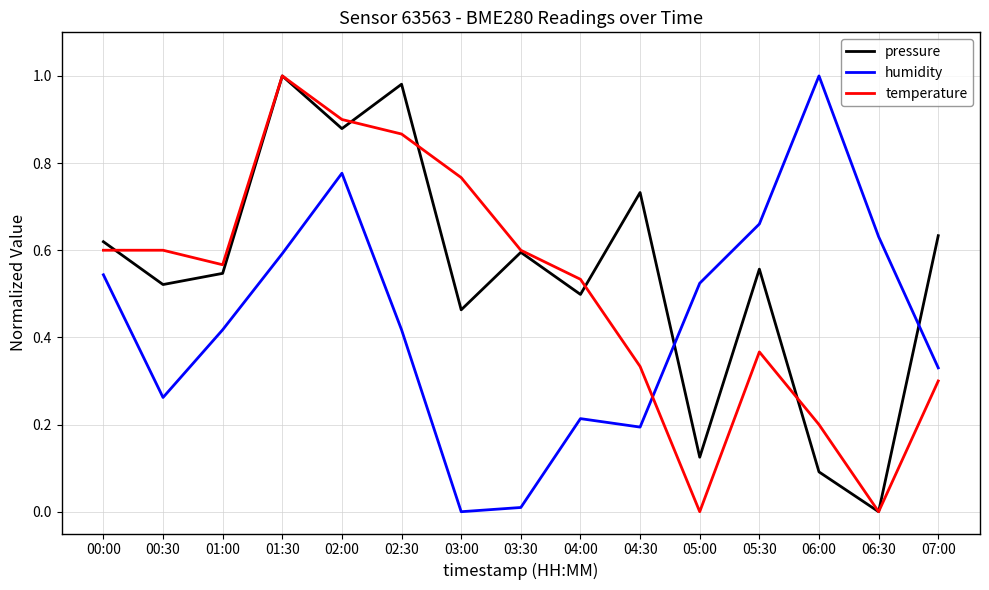

Which series changed the most between 01:00 and 03:00?

humidity